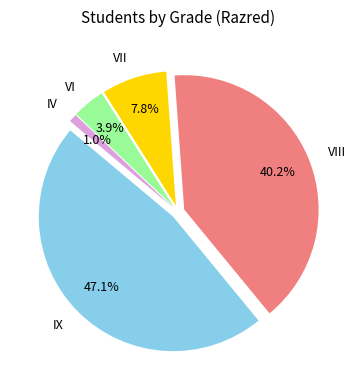

What is the smallest slice in the pie chart?

IV